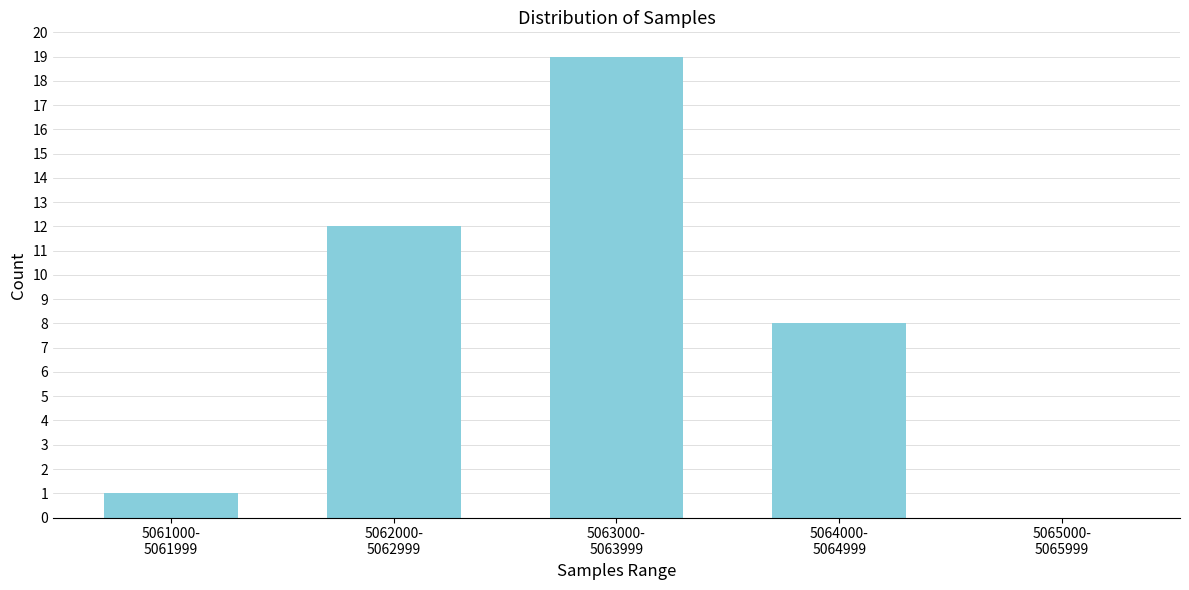

What is the greatest value displayed?

19